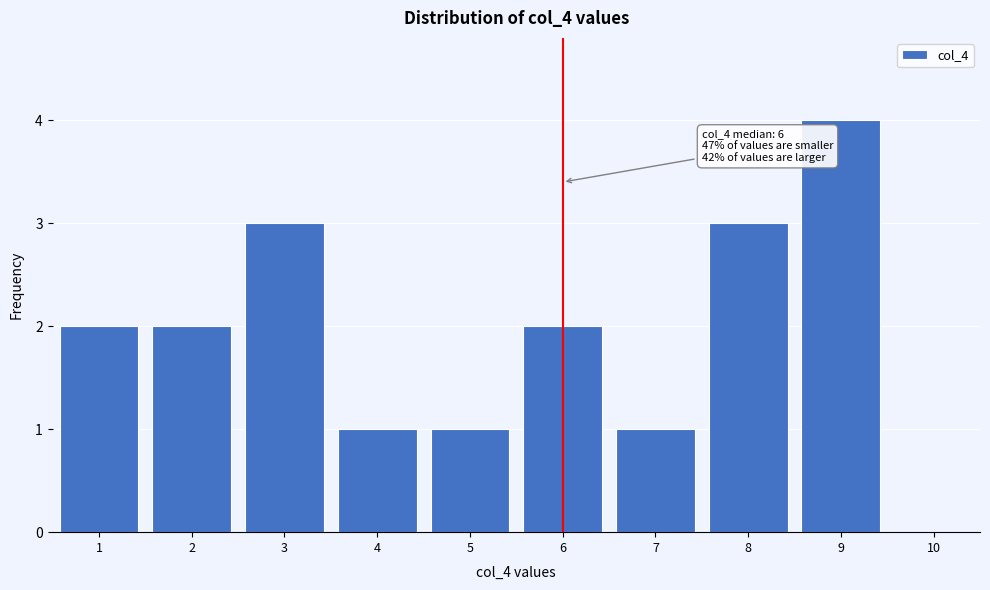

Which range on the x-axis has the tallest bar?

8.5 to 9.5